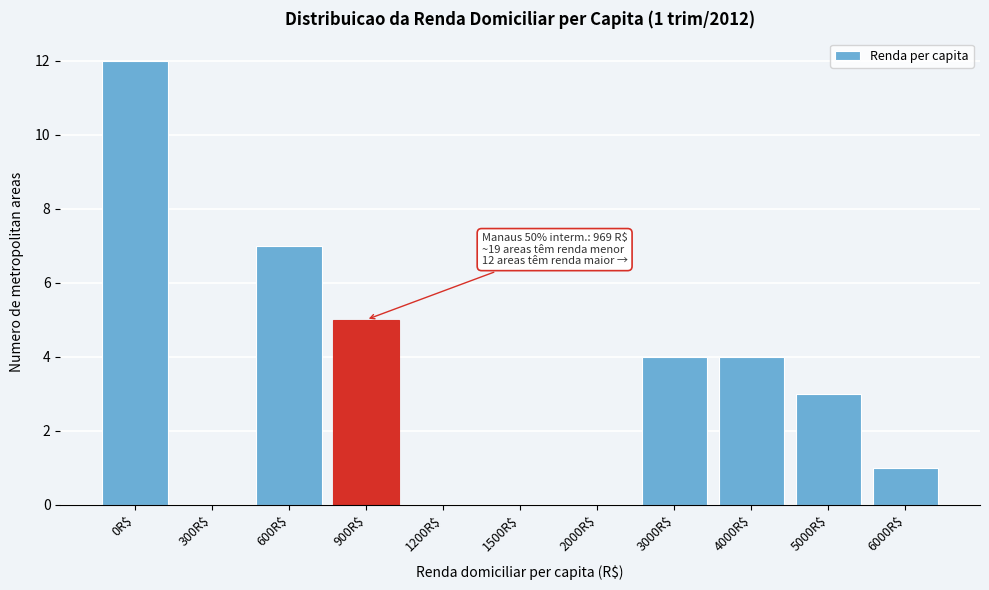

Is it true that the value at 300R$ is -5?

False